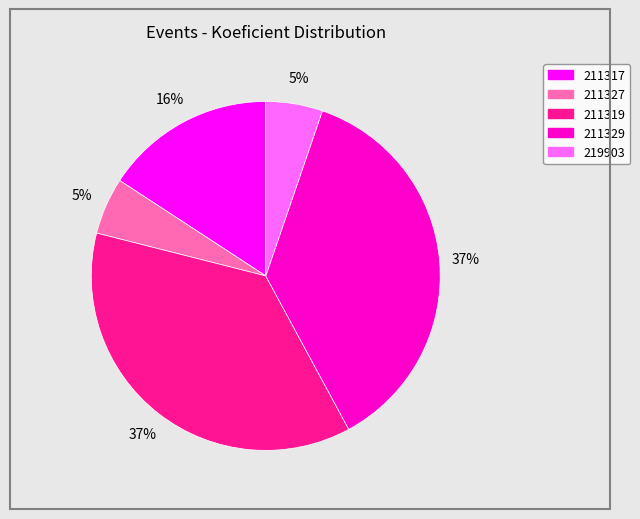

What is the ratio of the value at 211319 to the value at 211329?

1.0